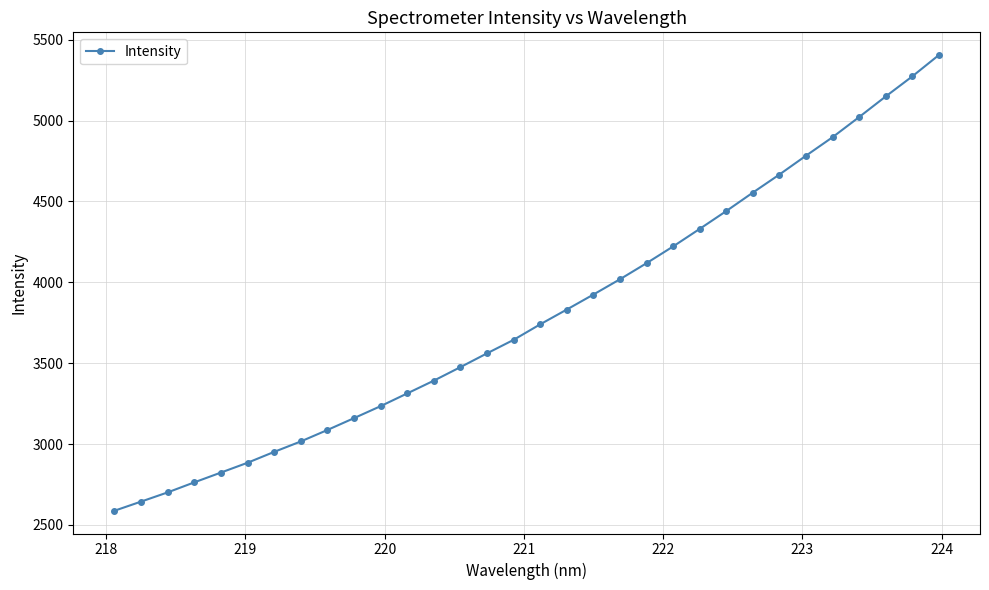

What is the value of the 11th point from the left?

3234.5